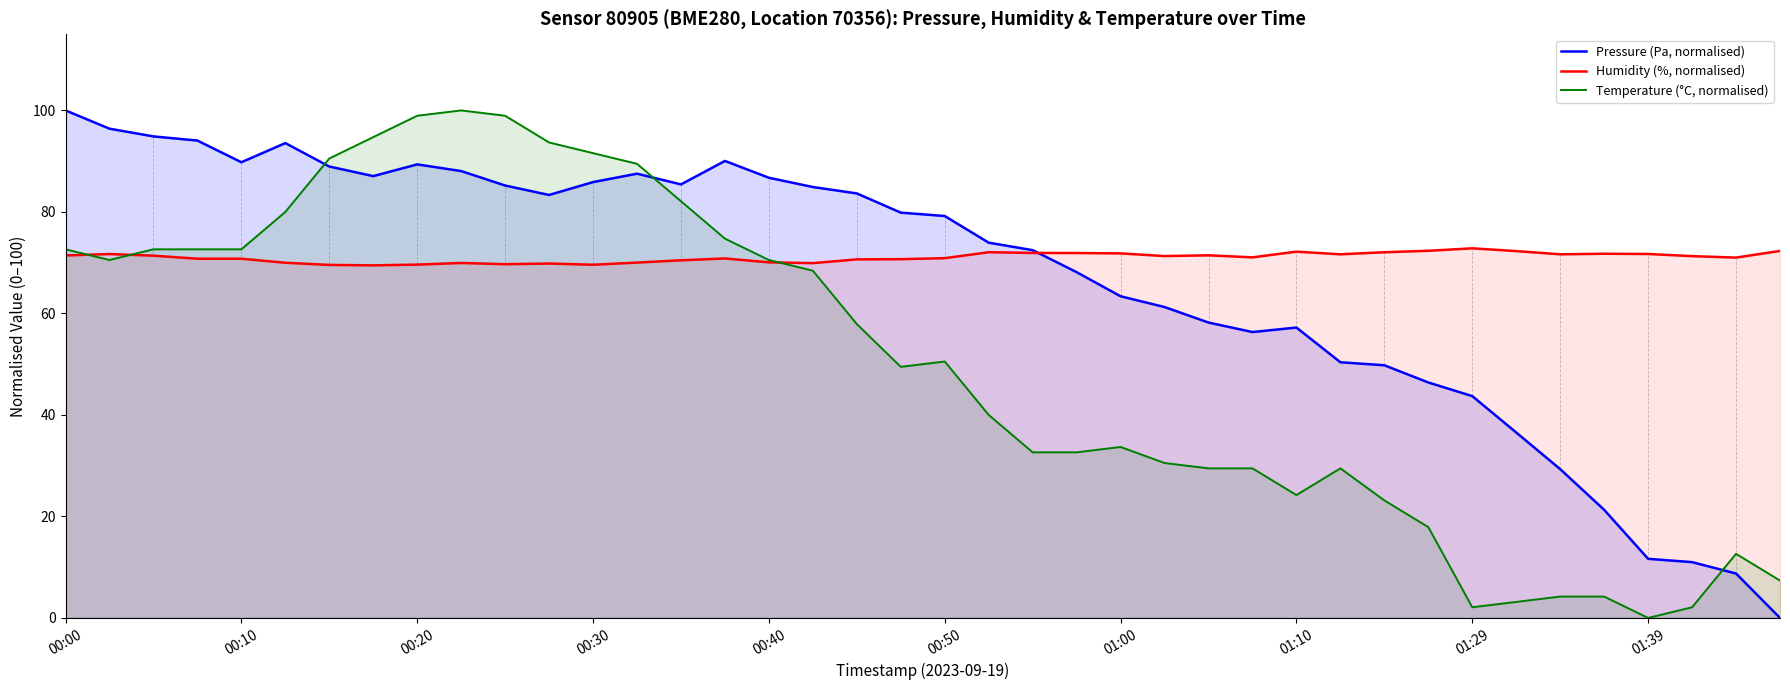

What is the value of the Pressure (Pa, normalised) point at the 12th from the left?

83.3